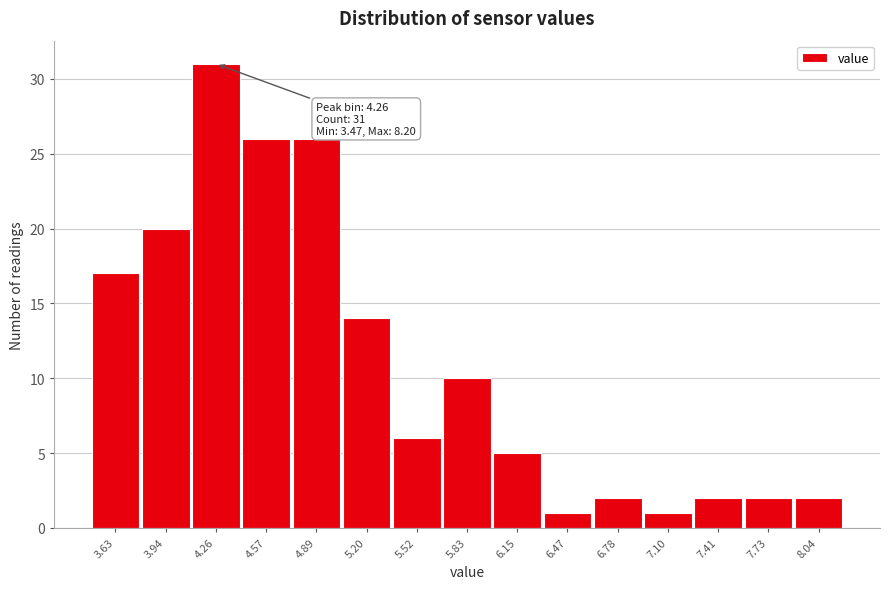

Over which range of the x-axis is the bar tallest?

4.10 to 4.40